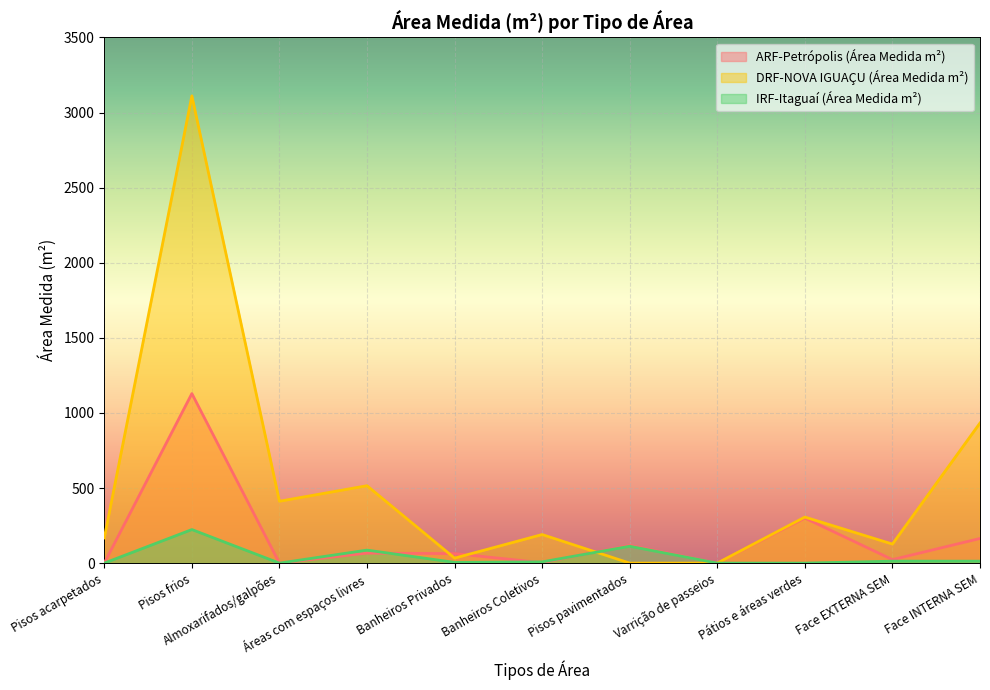

Is it true that ARF-Petrópolis (Área Medida m²) equals 118.0 at Pisos pavimentados?

True